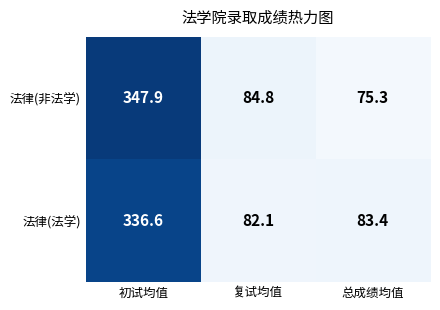

What is the difference between the 法律(法学) values at 总成绩均值 and 复试均值?

1.3